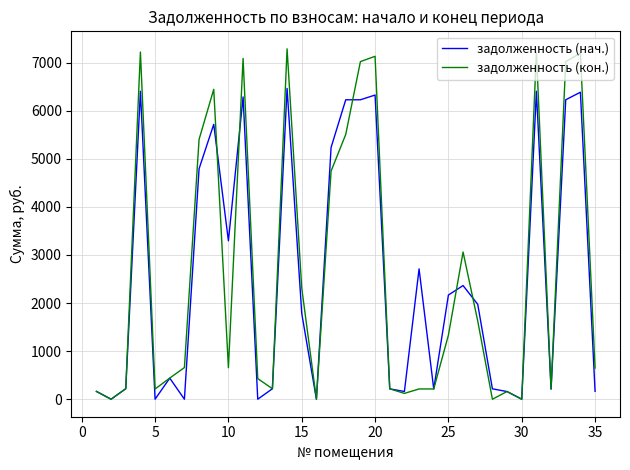

What is the sum of all задолженность (нач.) values?

89350.8